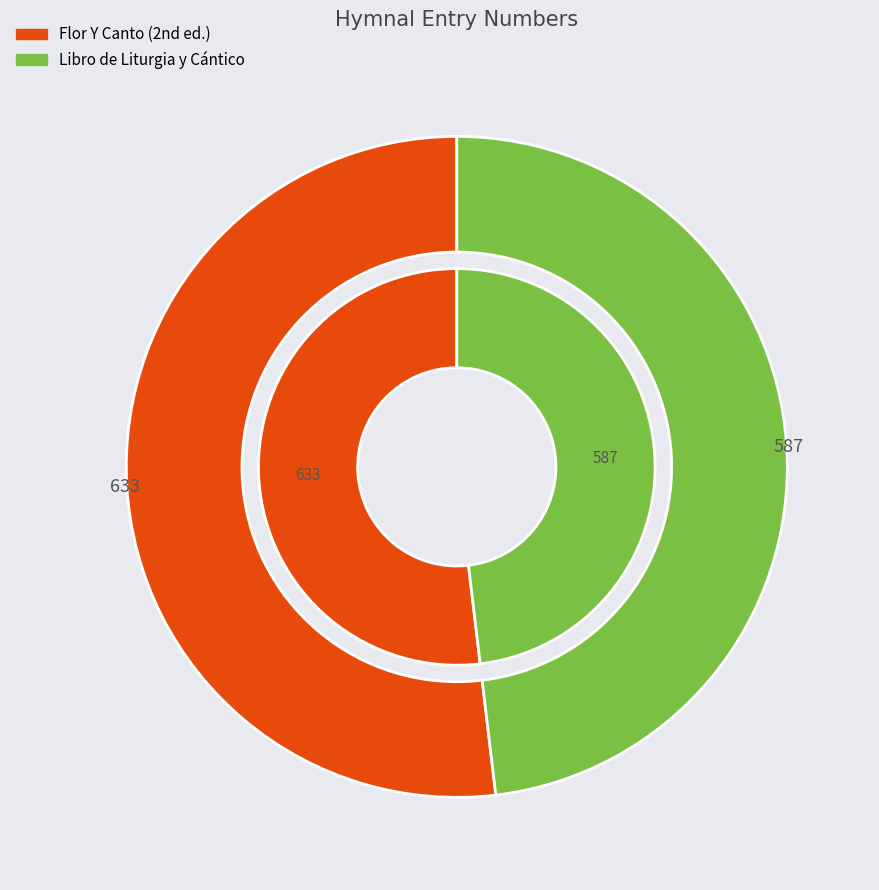

Which slice is the smallest?

Libro de Liturgia y Cántico